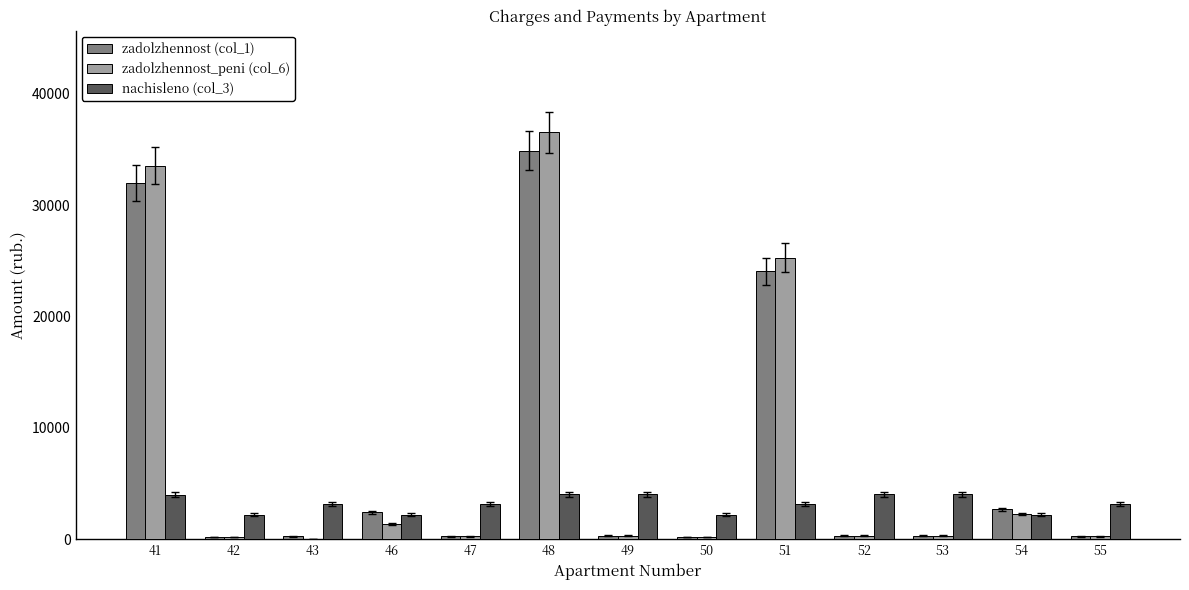

Is the value of nachisleno (col_3) at 42 greater than the value of zadolzhennost_peni (col_6) at 41?

No